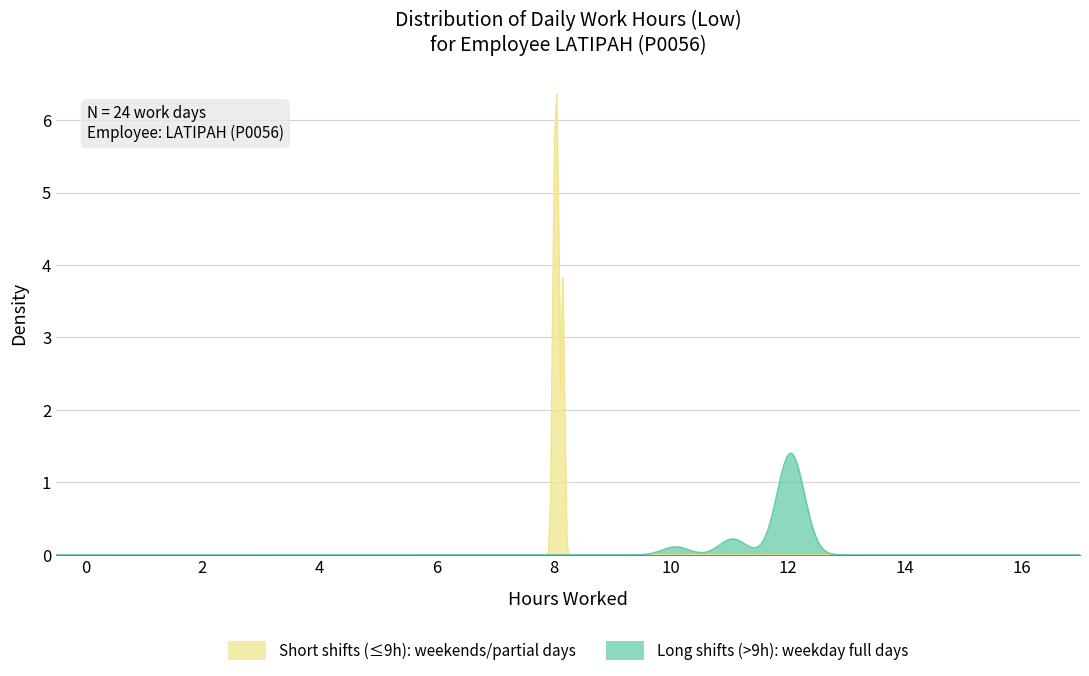

List the series in order of their peak value, highest first.

Short shifts (≤9h): weekends/partial days, Long shifts (>9h): weekday full days